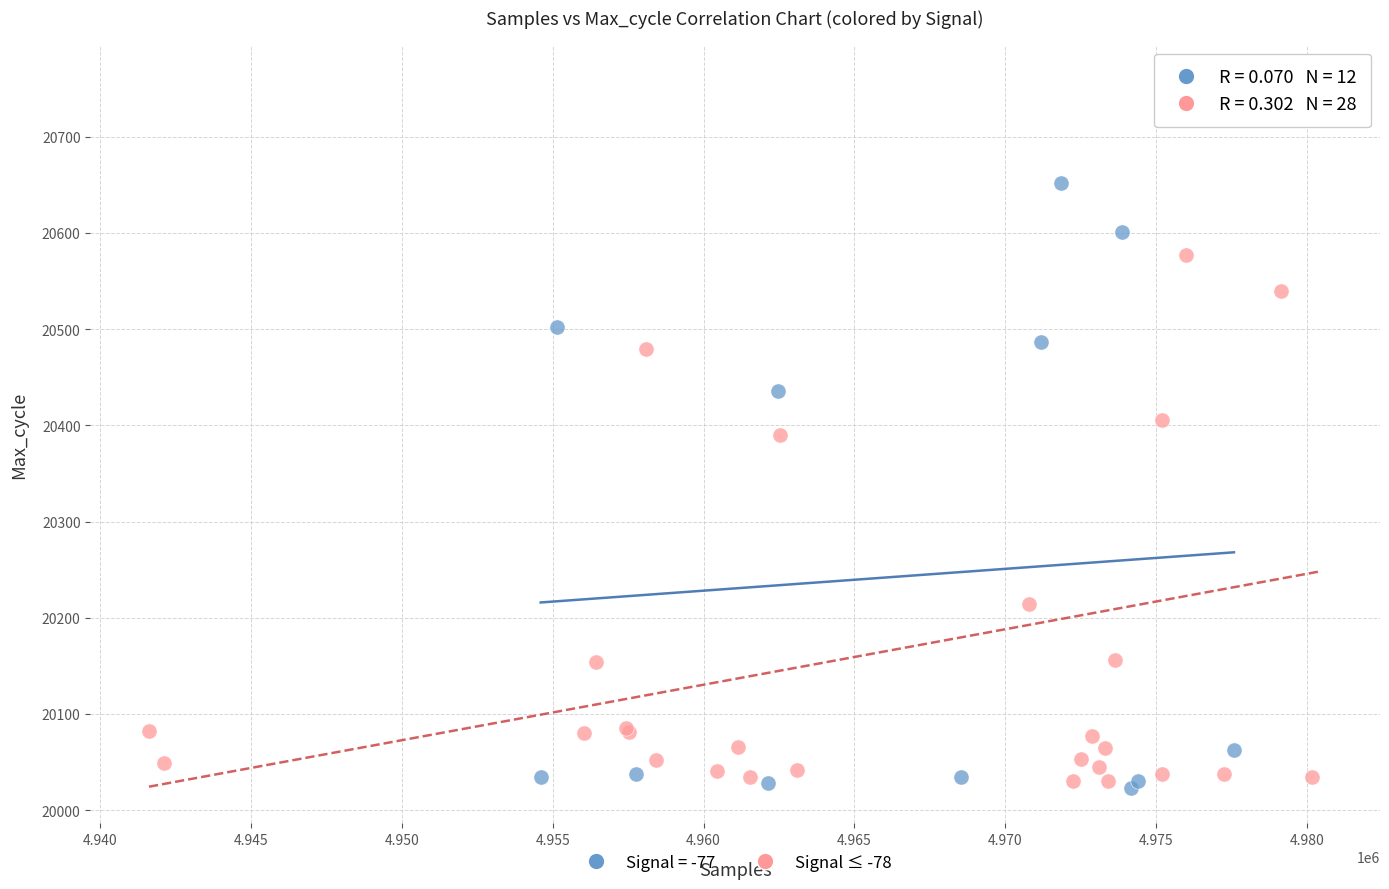

Which series has the largest Y range (max minus min)?

Signal ≤ -78